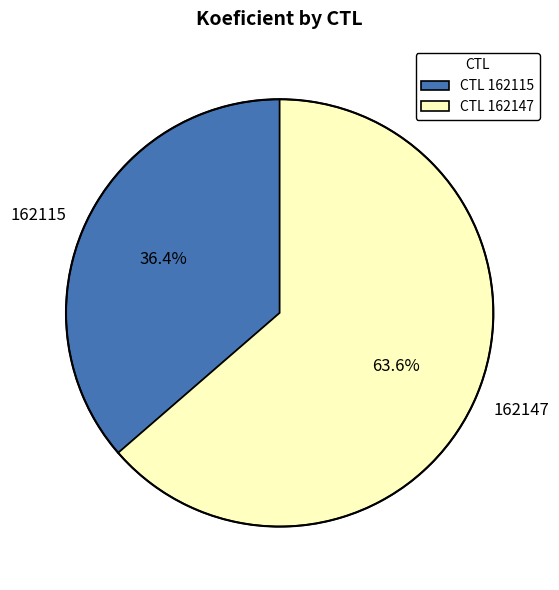

Which has a higher value, 162147 or 162115?

162147